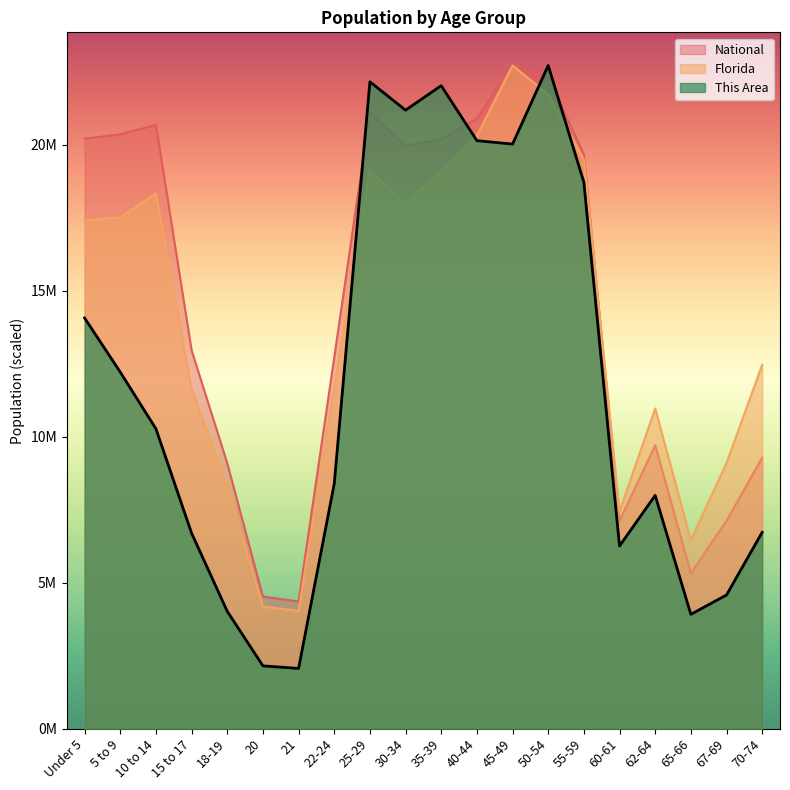

What is the difference between the maximum and minimum values in the Florida series?

18679620.8